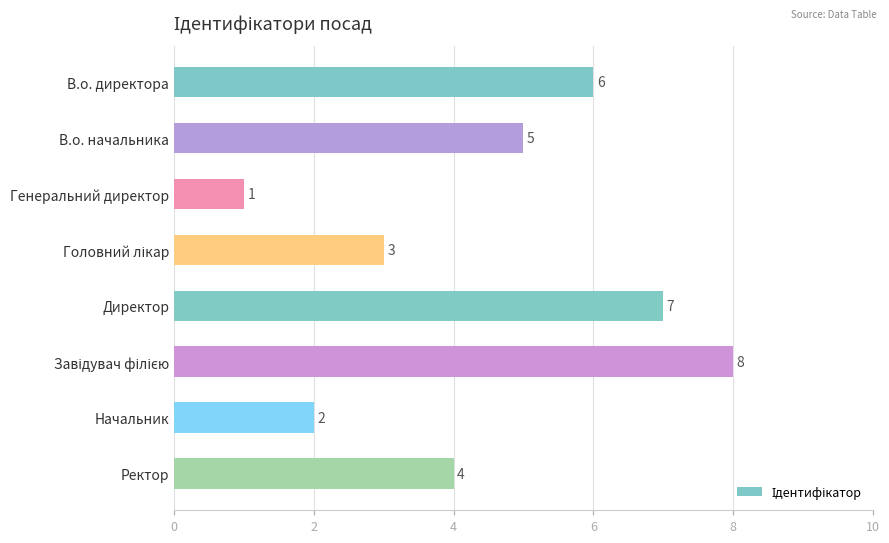

Which category has the lowest value across all series?

Генеральний директор